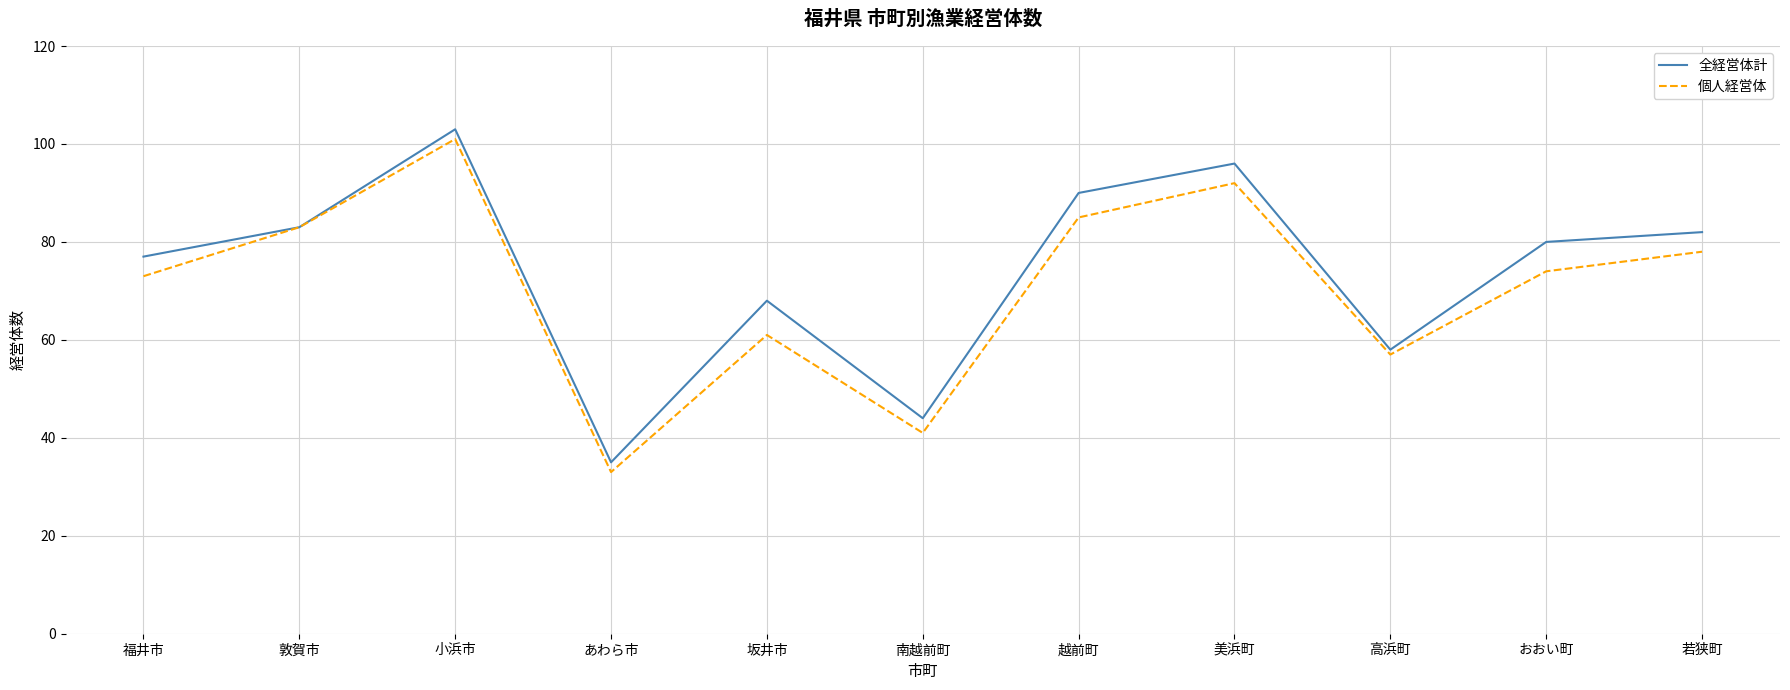

Where is the first local maximum for 個人経営体?

小浜市